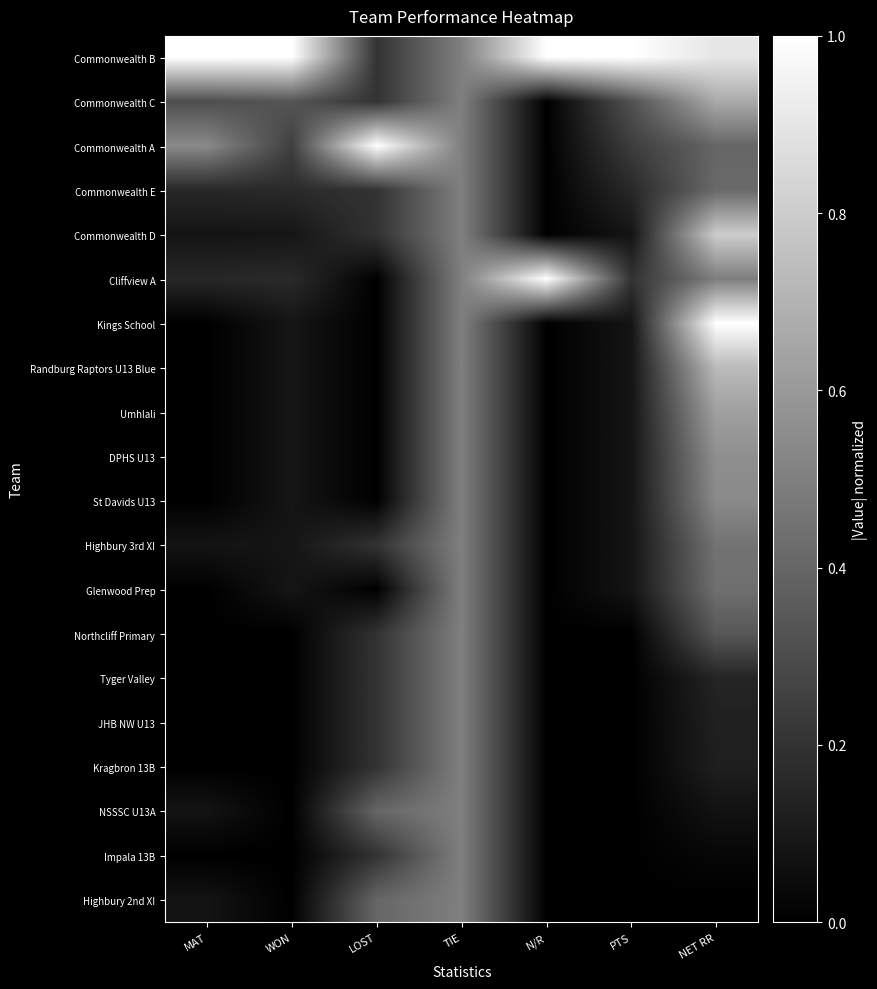

Reading left to right, transcribe all the data shown in this chart.

Commonwealth B: MAT=1.0	WON=1.0	LOST=0.2	TIE=0.5	N/R=1.0	PTS=1.0	NET RR=0.9
Commonwealth C: MAT=0.3	WON=0.3	LOST=0.2	TIE=0.5	N/R=0.0	PTS=0.3	NET RR=0.7
Commonwealth A: MAT=0.5	WON=0.2	LOST=1.0	TIE=0.5	N/R=0.0	PTS=0.2	NET RR=0.4
Commonwealth E: MAT=0.2	WON=0.2	LOST=0.2	TIE=0.5	N/R=0.0	PTS=0.2	NET RR=0.4
Commonwealth D: MAT=0.1	WON=0.1	LOST=0.2	TIE=0.5	N/R=0.0	PTS=0.1	NET RR=0.8
Cliffview A: MAT=0.2	WON=0.2	LOST=0.0	TIE=0.5	N/R=1.0	PTS=0.2	NET RR=0.5
Kings School: MAT=0.0	WON=0.1	LOST=0.0	TIE=0.5	N/R=0.0	PTS=0.1	NET RR=1.0
Randburg Raptors U13 Blue: MAT=0.0	WON=0.1	LOST=0.0	TIE=0.5	N/R=0.0	PTS=0.1	NET RR=0.7
Umhlali: MAT=0.0	WON=0.1	LOST=0.0	TIE=0.5	N/R=0.0	PTS=0.1	NET RR=0.6
DPHS U13: MAT=0.0	WON=0.1	LOST=0.0	TIE=0.5	N/R=0.0	PTS=0.1	NET RR=0.6
St Davids U13: MAT=0.0	WON=0.1	LOST=0.0	TIE=0.5	N/R=0.0	PTS=0.1	NET RR=0.5
Highbury 3rd XI: MAT=0.1	WON=0.1	LOST=0.2	TIE=0.5	N/R=0.0	PTS=0.1	NET RR=0.4
Glenwood Prep: MAT=0.0	WON=0.1	LOST=0.0	TIE=0.5	N/R=0.0	PTS=0.1	NET RR=0.4
Northcliff Primary: MAT=0.0	WON=0.0	LOST=0.2	TIE=0.5	N/R=0.0	PTS=0.0	NET RR=0.3
Tyger Valley: MAT=0.0	WON=0.0	LOST=0.2	TIE=0.5	N/R=0.0	PTS=0.0	NET RR=0.1
JHB NW U13: MAT=0.0	WON=0.0	LOST=0.2	TIE=0.5	N/R=0.0	PTS=0.0	NET RR=0.1
Kragbron 13B: MAT=0.0	WON=0.0	LOST=0.2	TIE=0.5	N/R=0.0	PTS=0.0	NET RR=0.1
NSSSC U13A: MAT=0.1	WON=0.0	LOST=0.4	TIE=0.5	N/R=0.0	PTS=0.0	NET RR=0.1
Impala 13B: MAT=0.0	WON=0.0	LOST=0.2	TIE=0.5	N/R=0.0	PTS=0.0	NET RR=0.0
Highbury 2nd XI: MAT=0.1	WON=0.0	LOST=0.4	TIE=0.5	N/R=0.0	PTS=0.0	NET RR=0.0